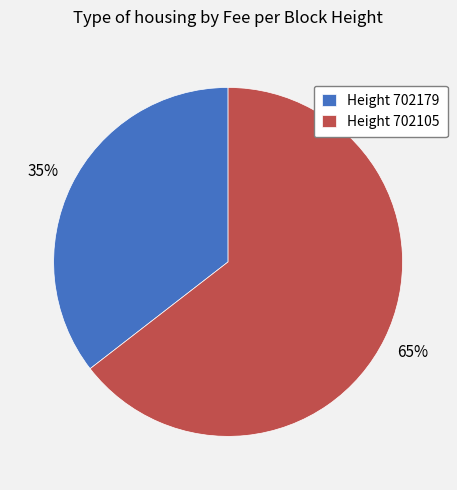

To the nearest percent, what portion does Height 702105 represent?

65%